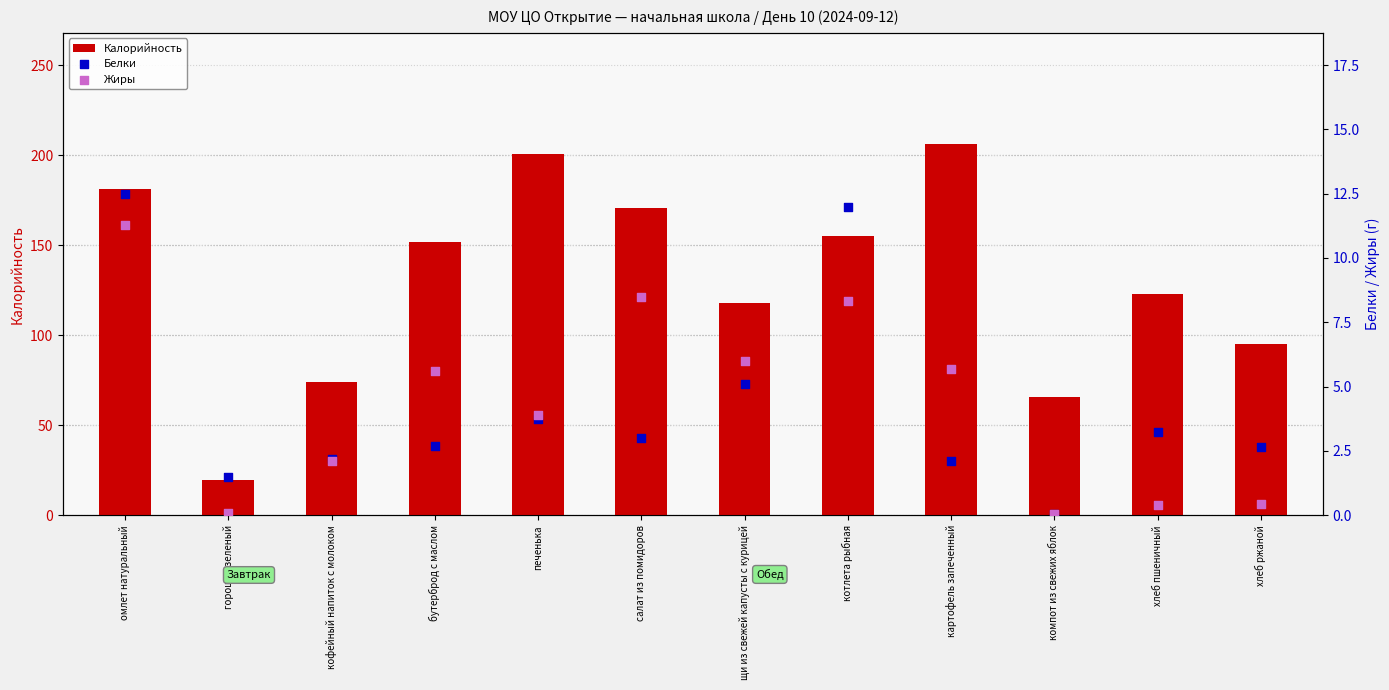

What is the total value across all series at горошек зеленый?

21.0